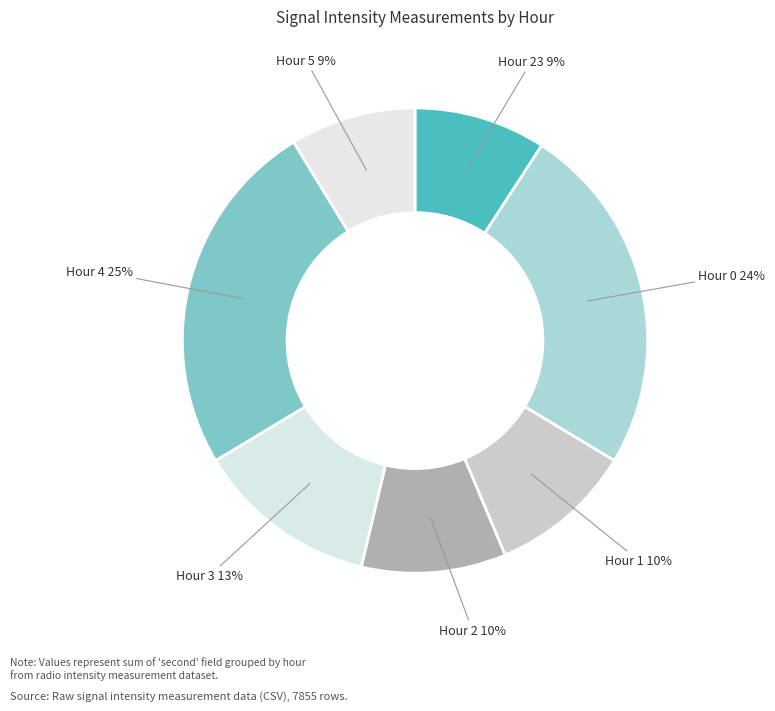

Is there any slice that represents more than half of the pie?

No